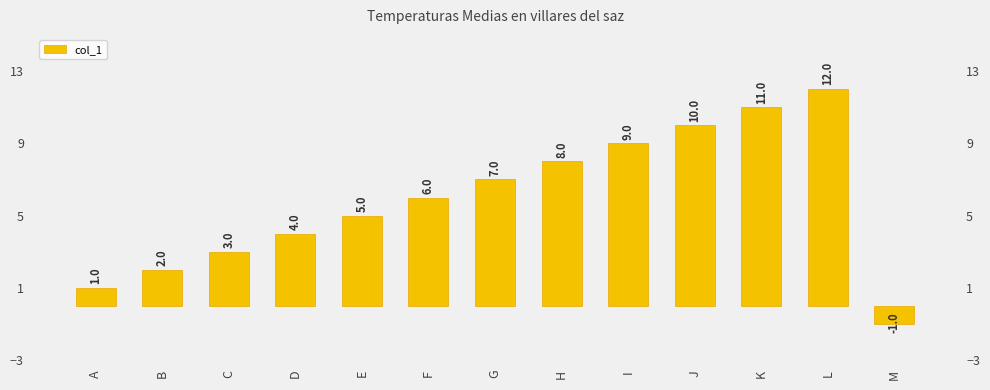

List the labels in order of value, smallest first.

M, A, B, C, D, E, F, G, H, I, J, K, L